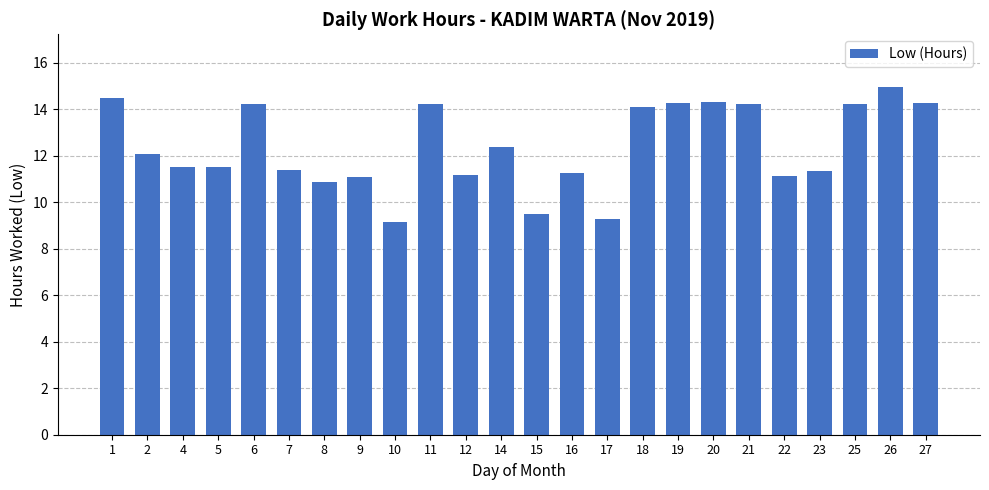

True or false: the data shows 15.0 at 26.

True